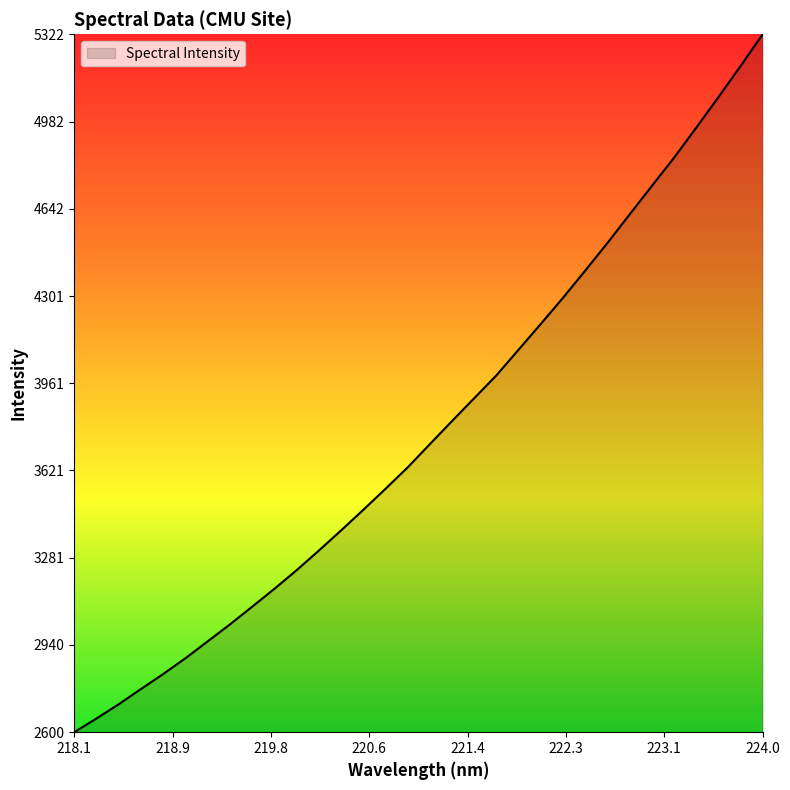

What is the maximum value shown in the chart?

5322.1